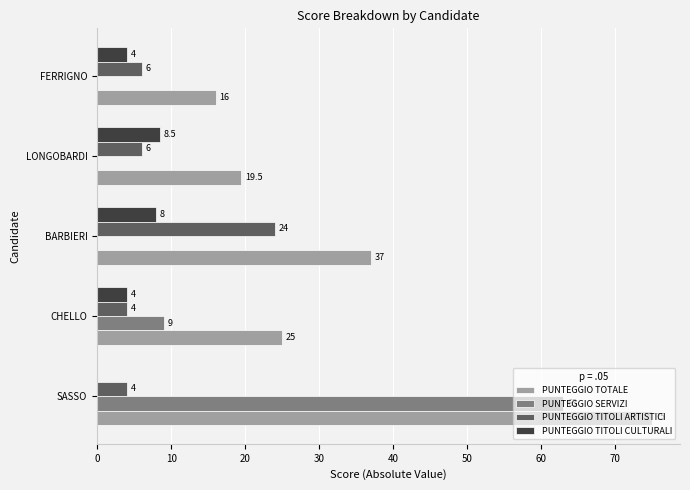

Which series has the largest total across all categories?

PUNTEGGIO TOTALE